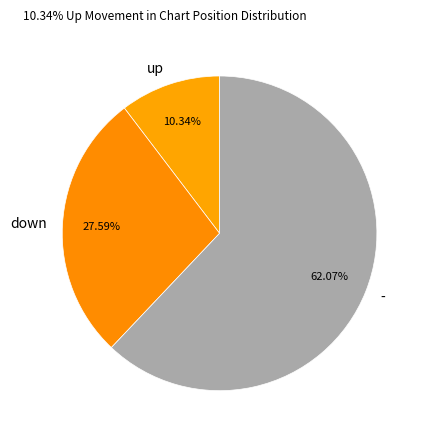

To the nearest percent, what is the combined percentage of up and -?

72%